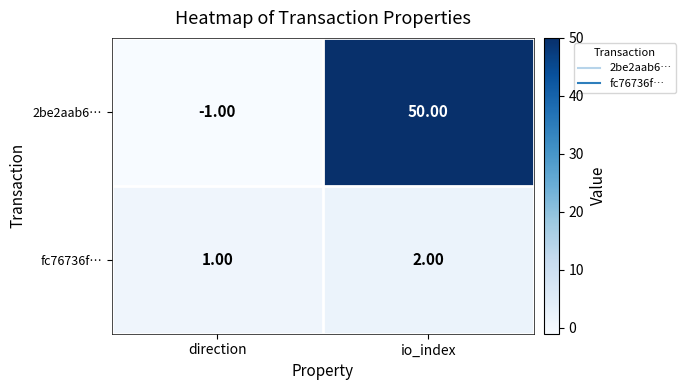

Which label corresponds to the smallest value in the chart?

direction